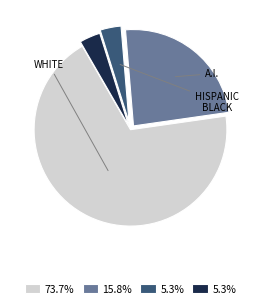

Count the number of slices in the pie.

4